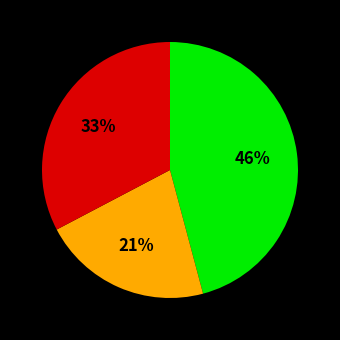

Is there a majority slice in this chart?

No